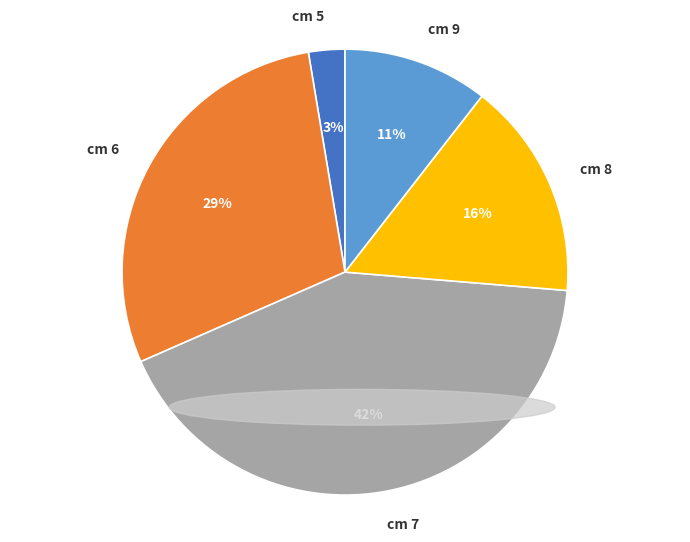

Which category has the biggest portion of the pie?

cm 7